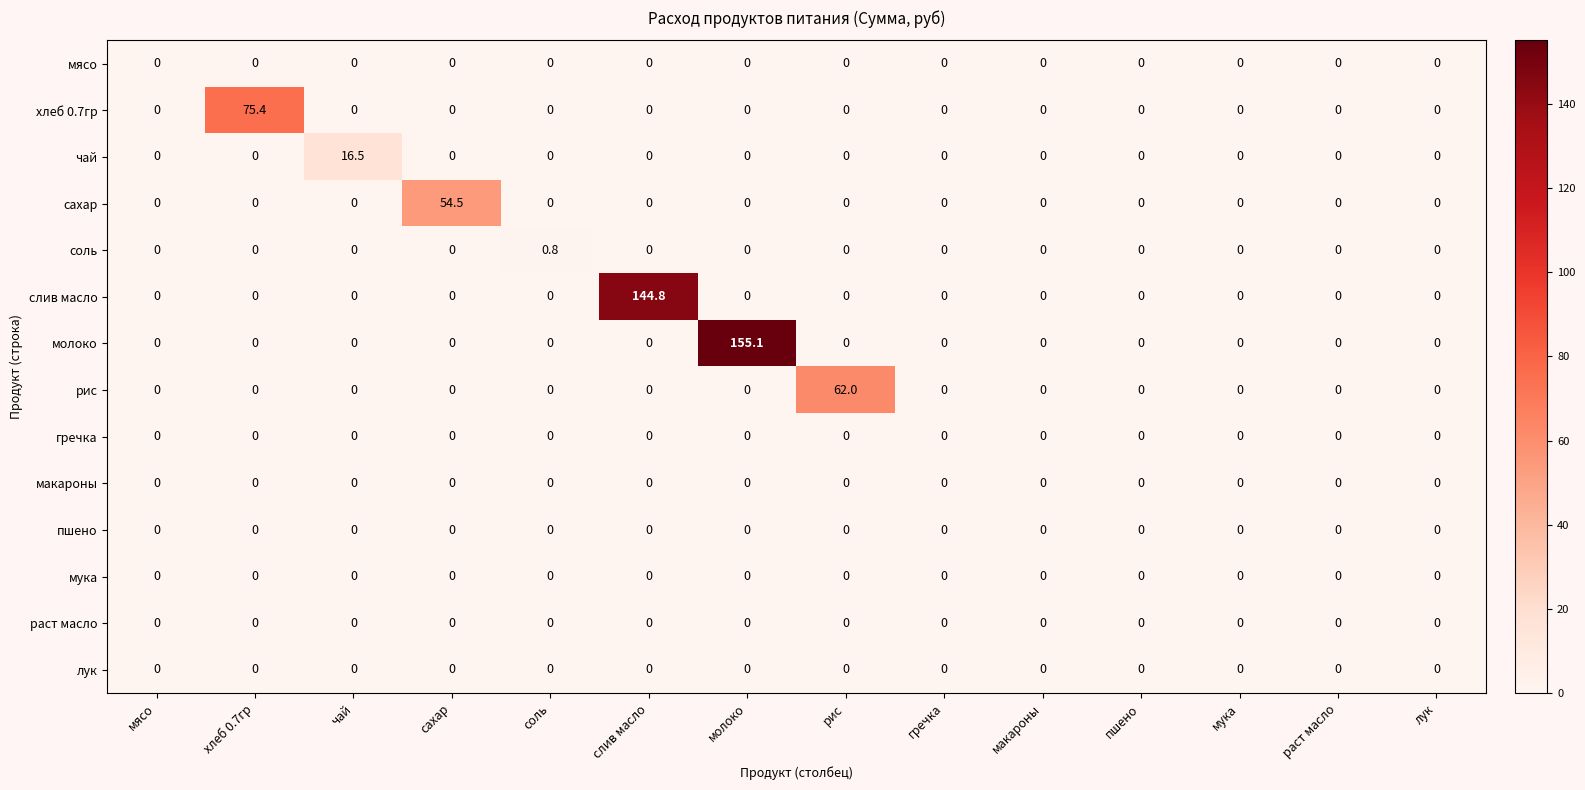

Count the соль values in the range 0 to 1.

14